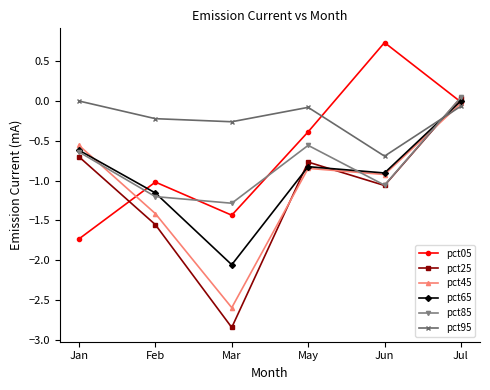

Which series has the largest total across all categories?

pct95